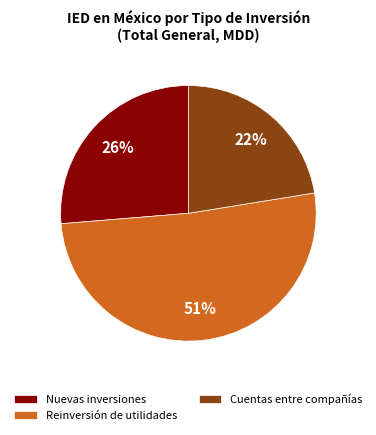

Is Cuentas entre compañías the majority of the pie?

No